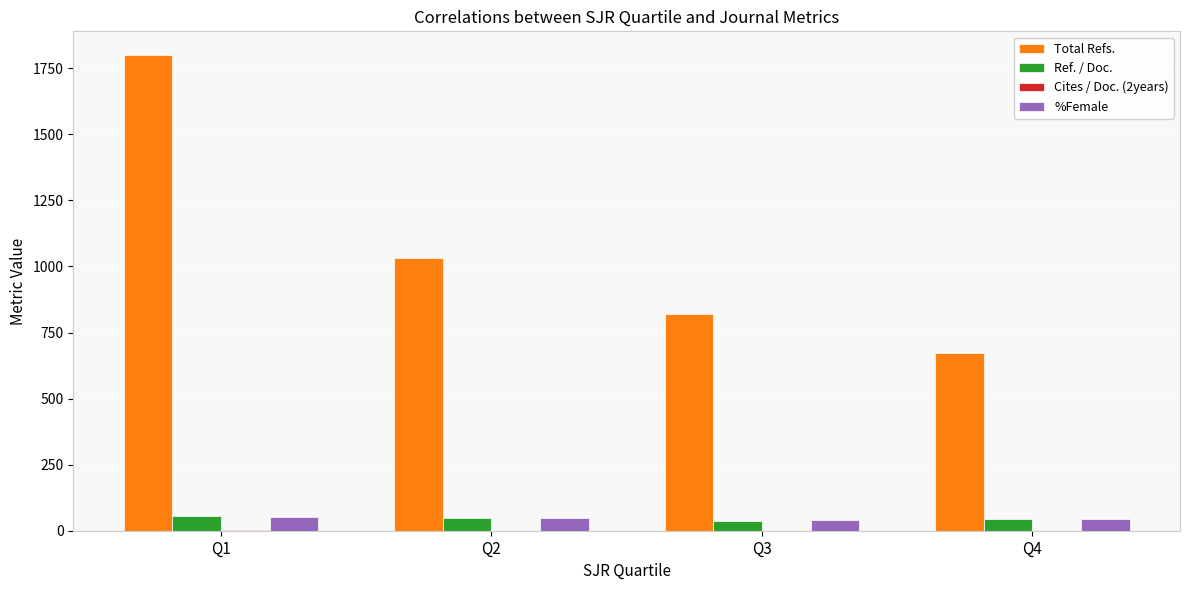

At which category is the sum across all series the highest?

Q1